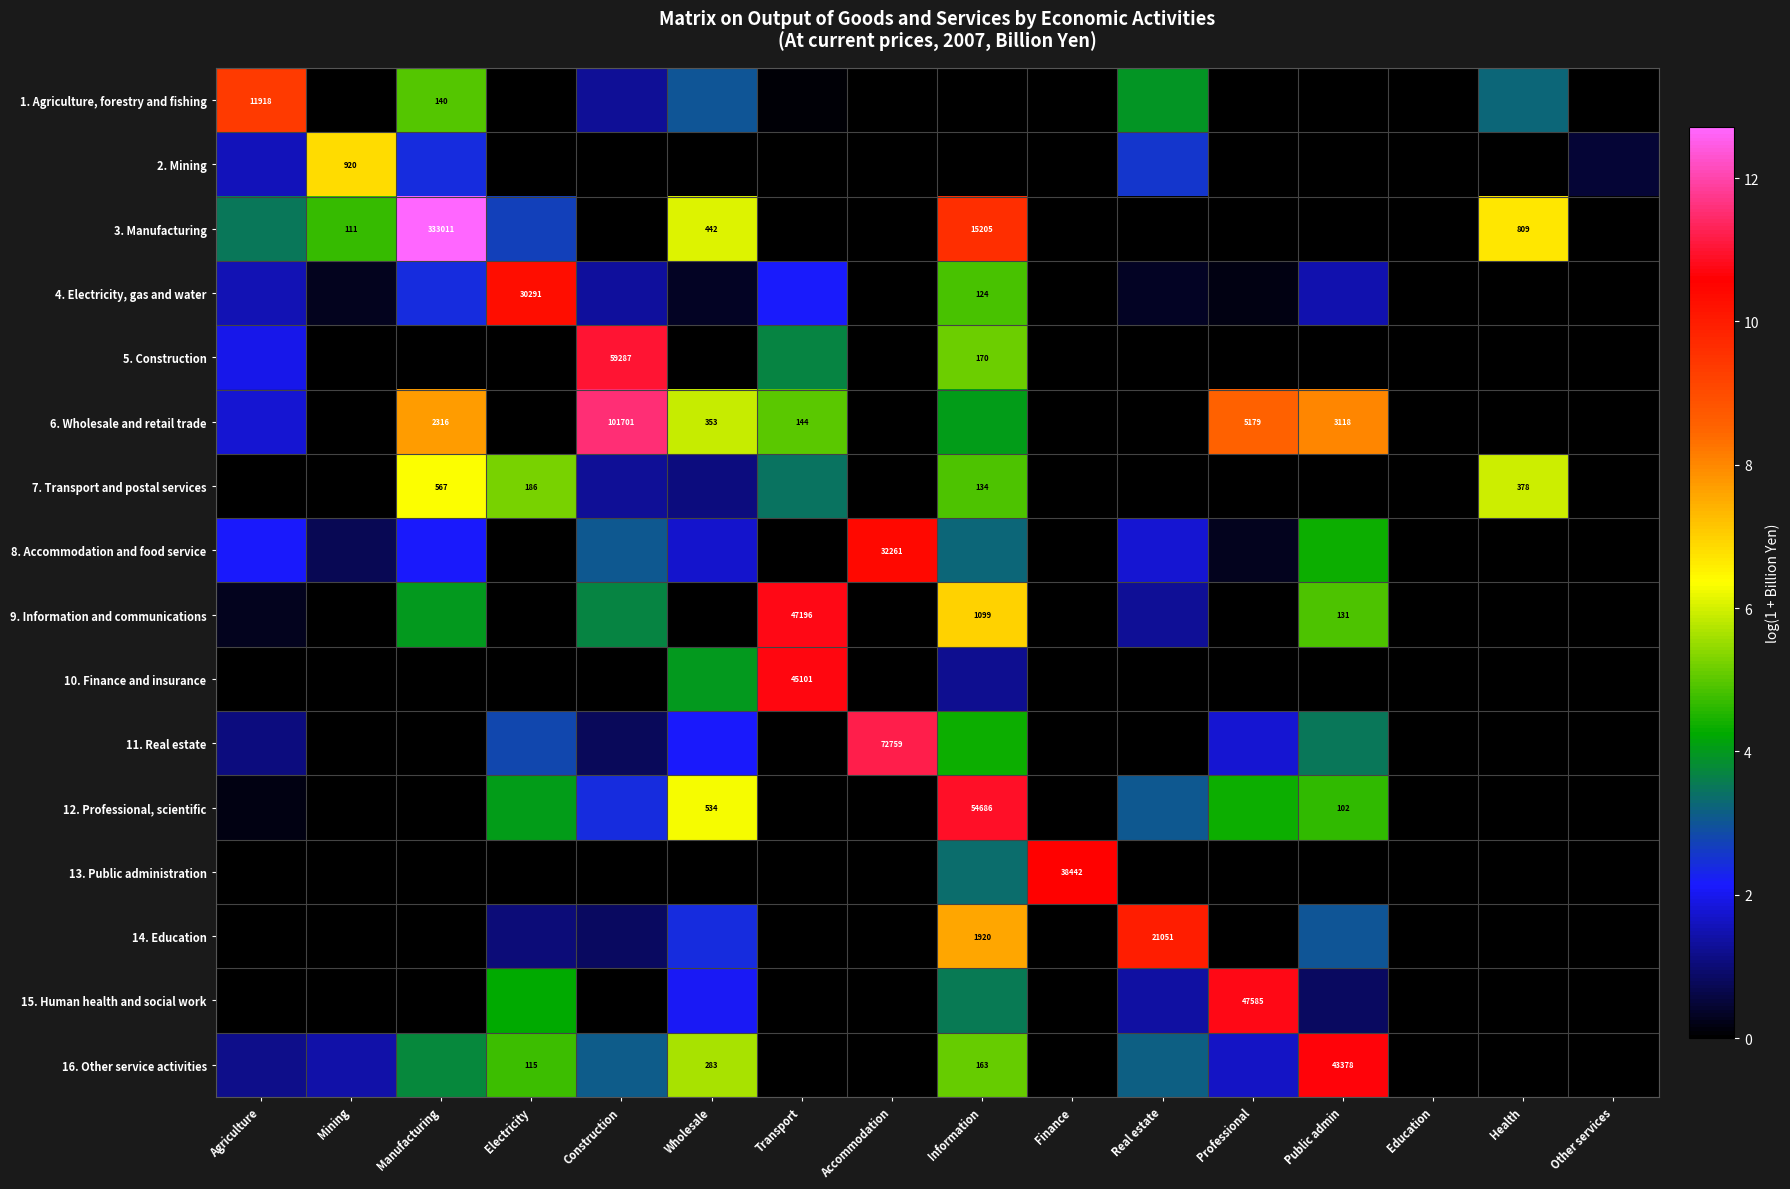

At which label is 6. Wholesale and retail trade closest to 5?

Transport